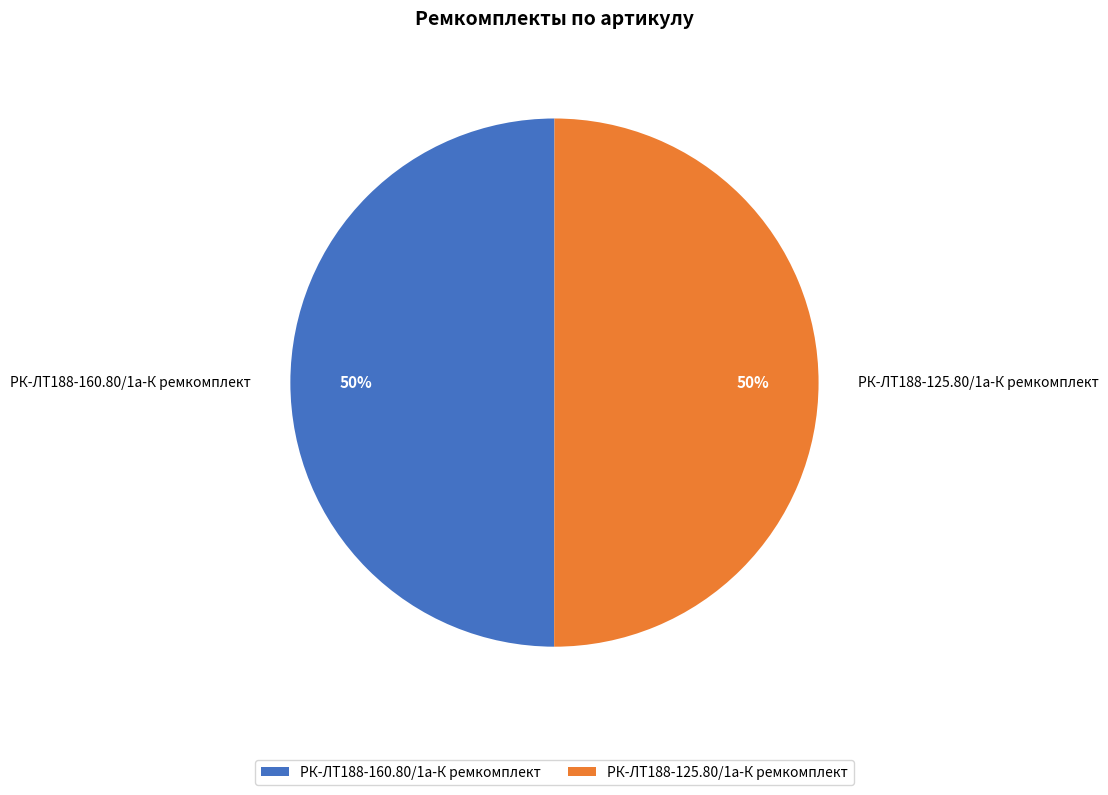

Approximately how many times larger is the value at РК-ЛТ188-160.80/1а-К ремкомплект compared to РК-ЛТ188-125.80/1а-К ремкомплект?

1.0